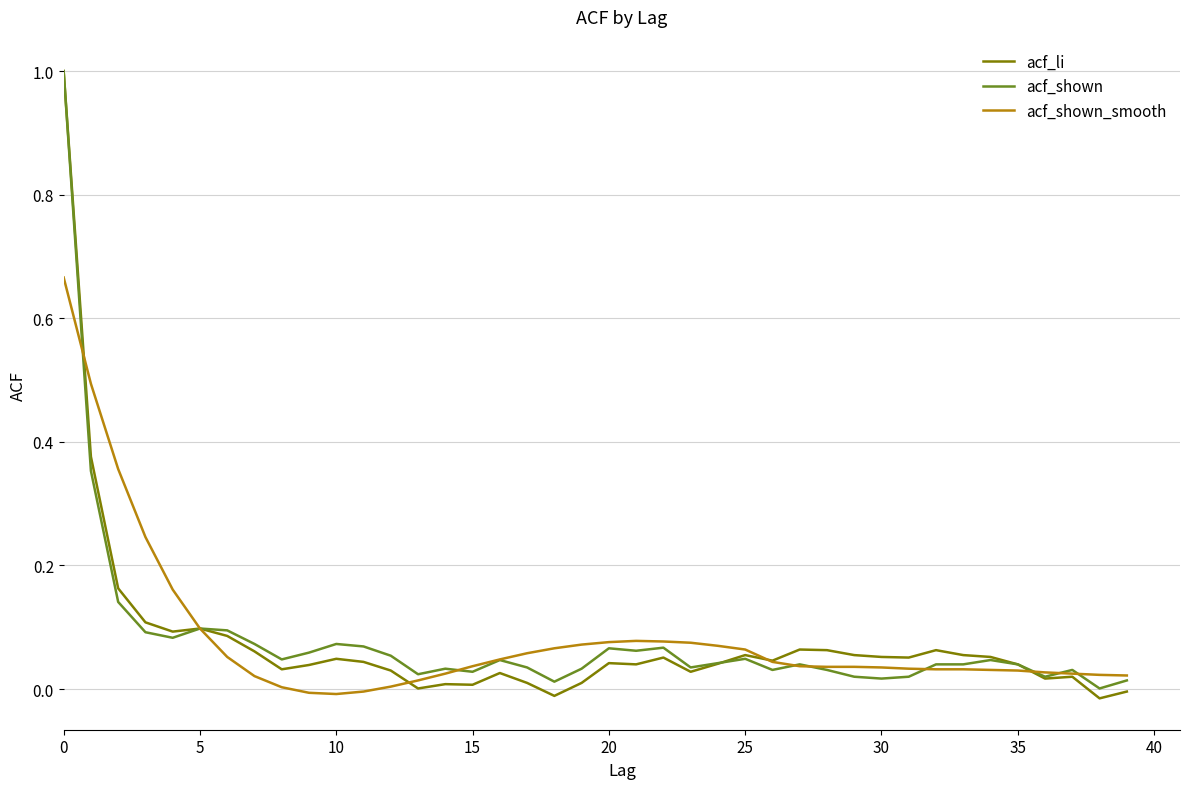

At how many categories does at least one series exceed 0?

40